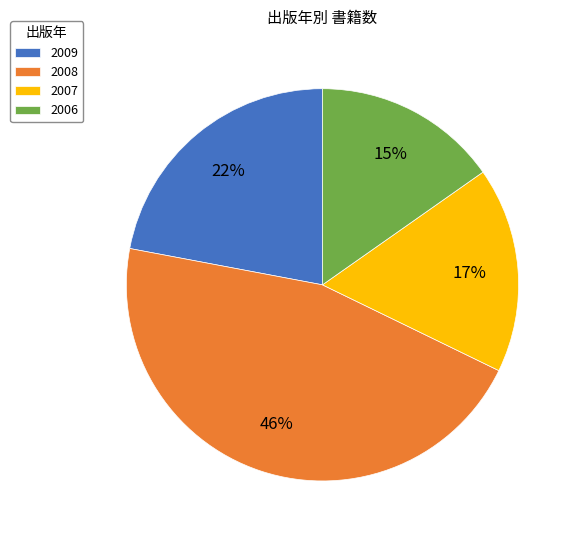

Approximately how many times larger is the value at 2007 compared to 2006?

1.1